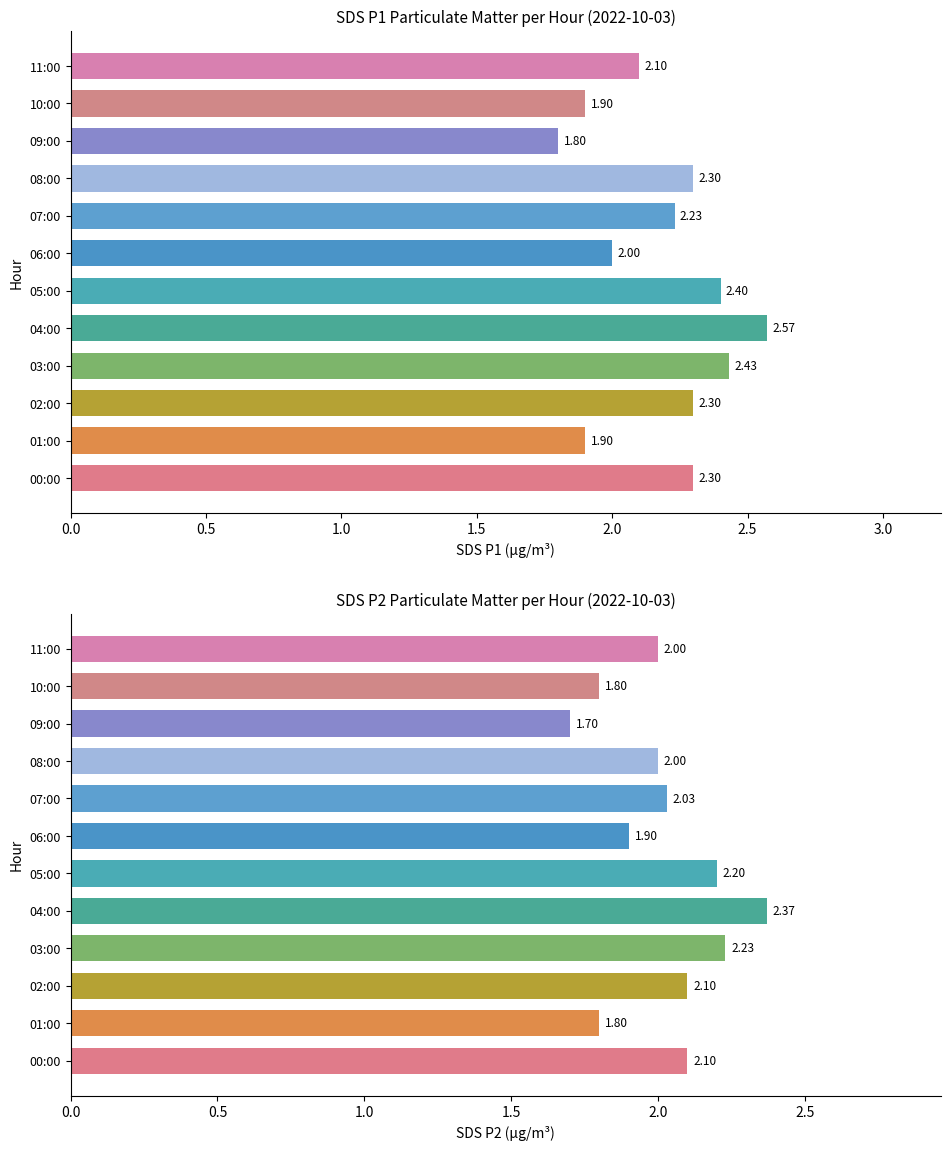

Which series has the widest spread of values?

SDS_P1